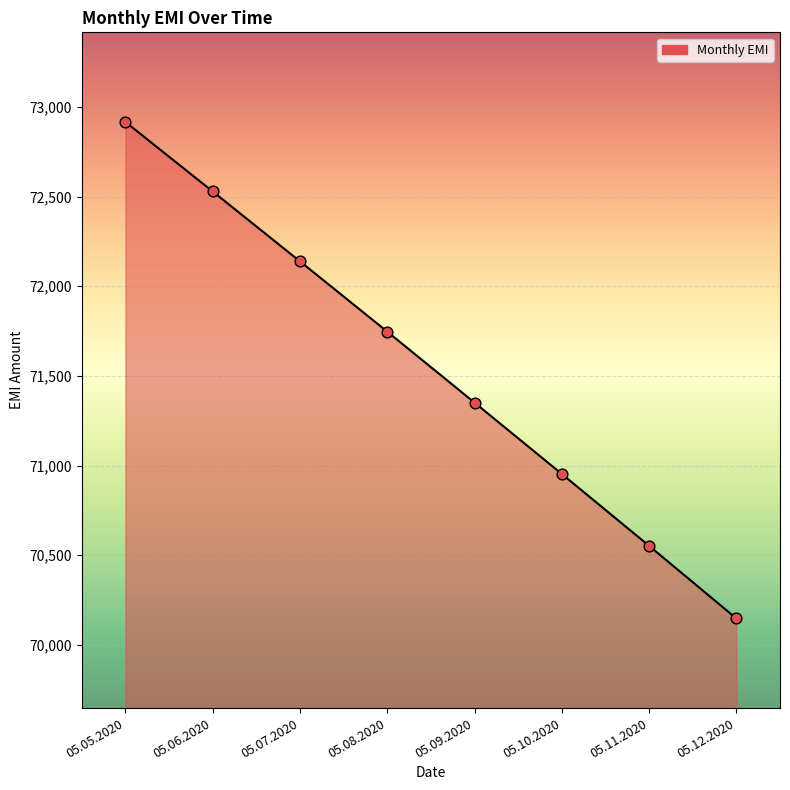

Between 05.10.2020 and 05.05.2020, which is larger?

05.05.2020